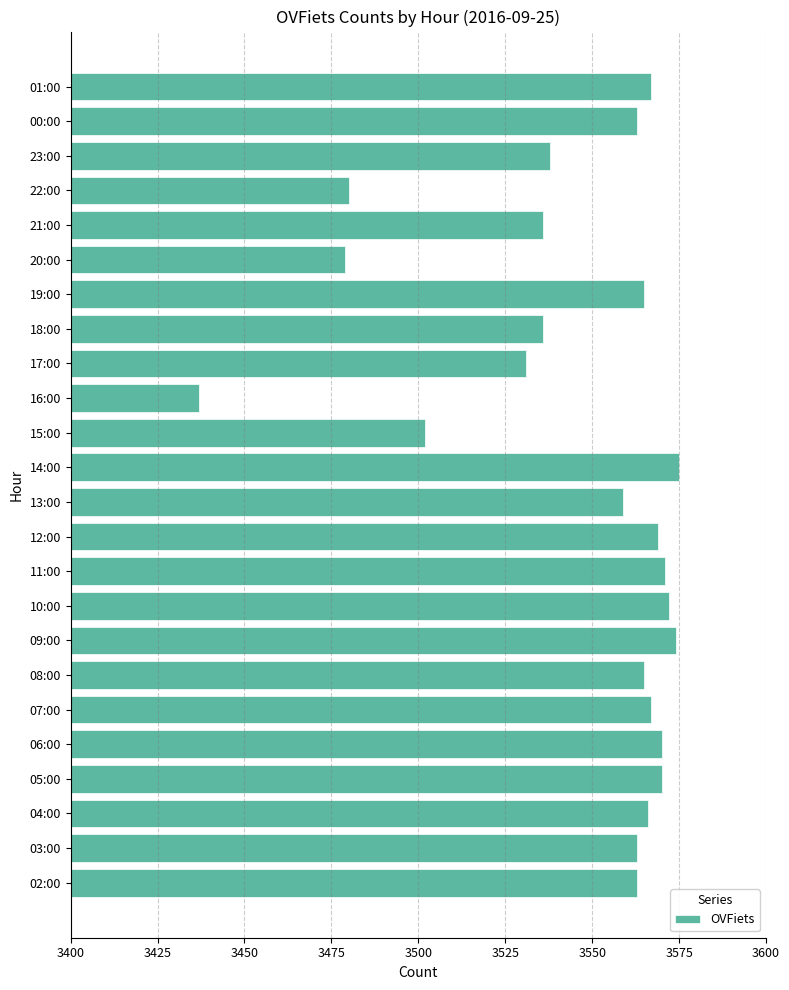

What is the sum of the values at 01:00 and 05:00?

7137